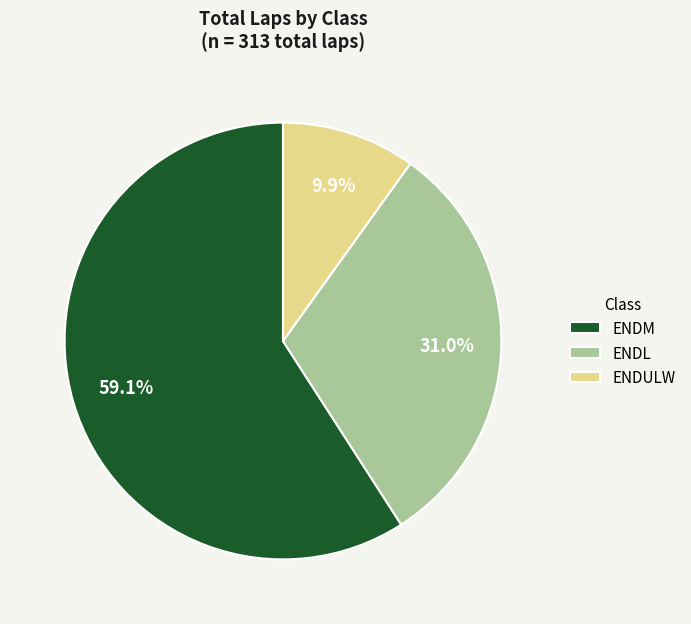

True or false: ENDULW accounts for 1% of the total.

False